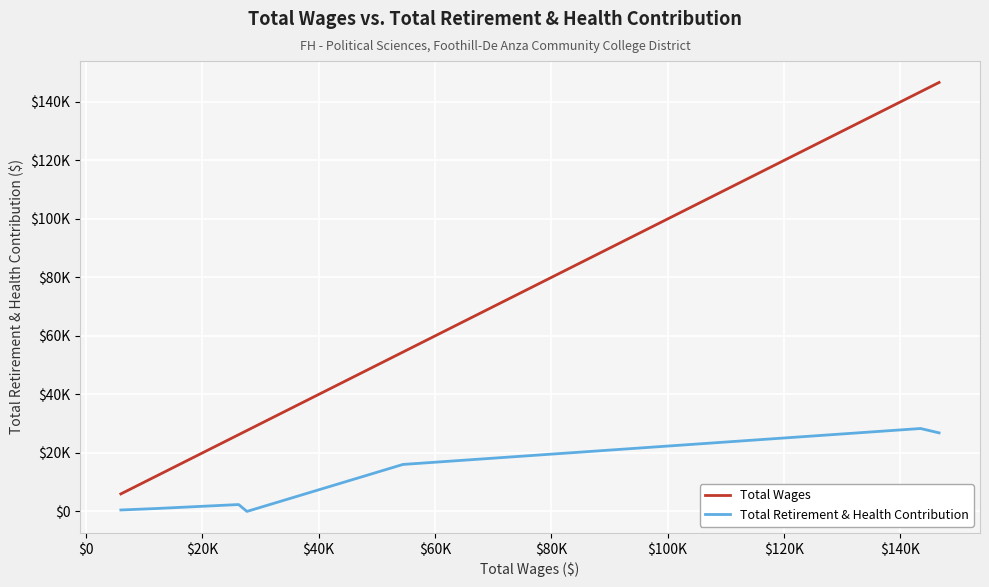

What is the difference between the maximum and minimum values in the Total Retirement & Health Contribution series?

28353